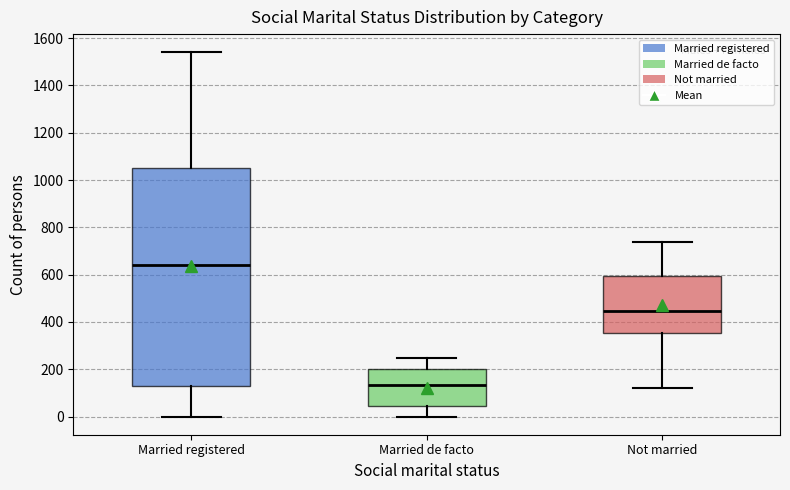

Reading left to right, transcribe this box plot: for each box, give where its median line is, the range the box spans, and where its two whiskers end, as read against the y-axis. The values are not printed on the chart, so give them approximately, as read against the axis.

Married registered: median 640, box 140 to 1040, whiskers 0 to 1540
Married de facto: median 140, box 40 to 200, whiskers 0 to 240
Not married: median 440, box 360 to 600, whiskers 120 to 740